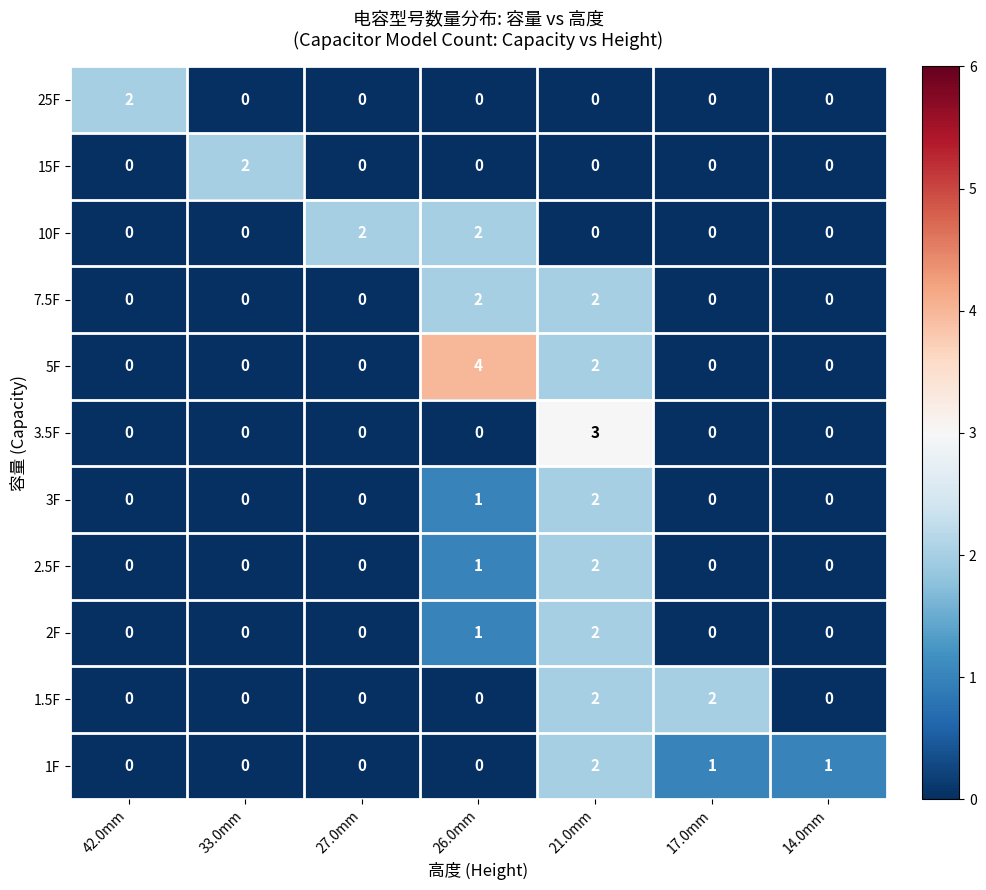

What is the sum of all 10F values?

4